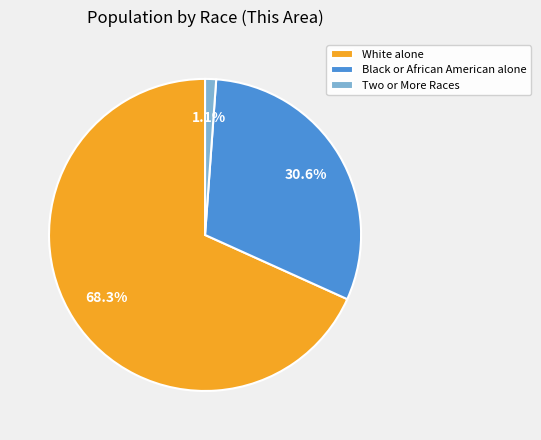

Does White alone represent more than half of the total?

Yes